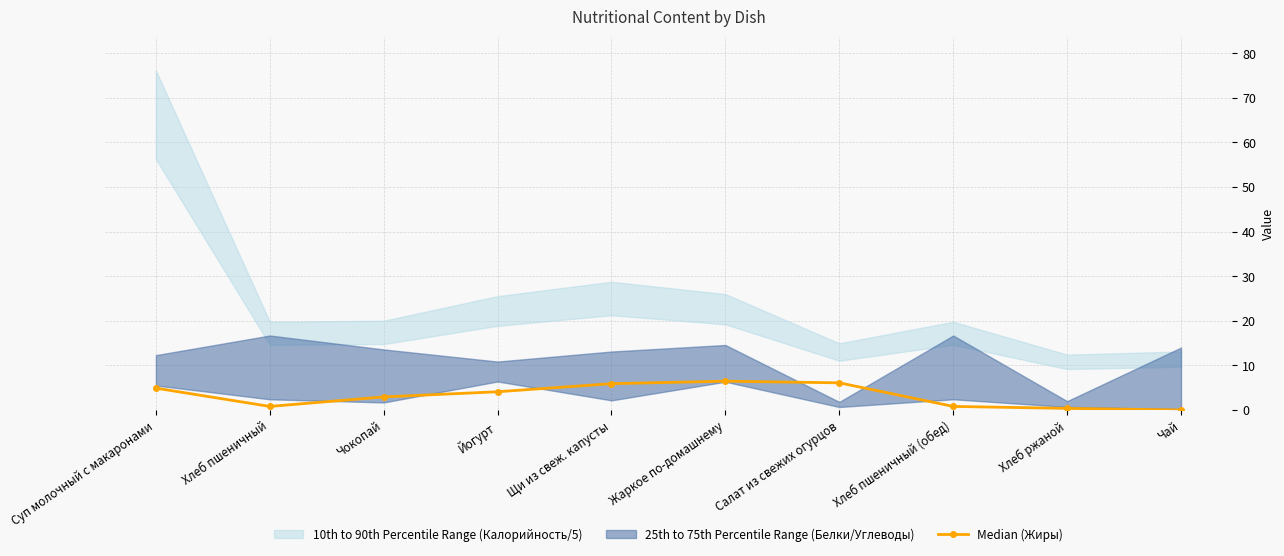

What is the change in value from Хлеб пшеничный to Чай?

-0.8